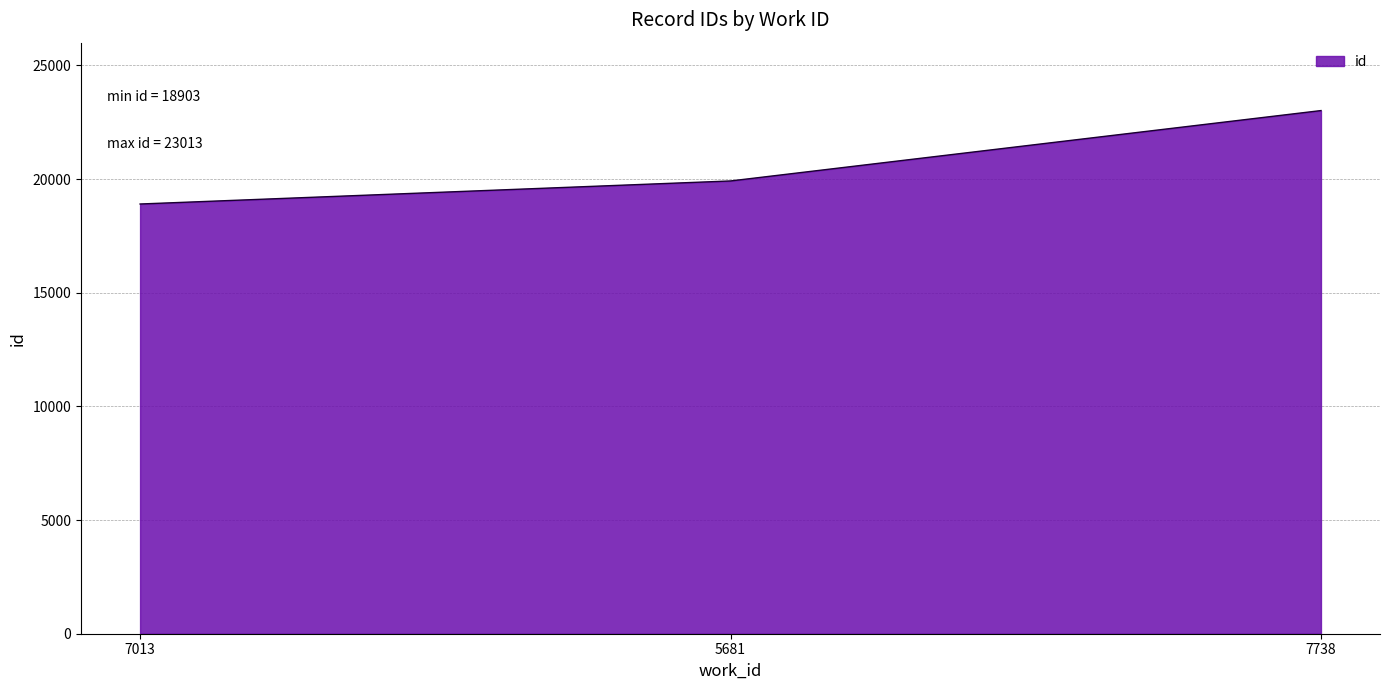

True or false: the data shows 6818 at 7013.

False